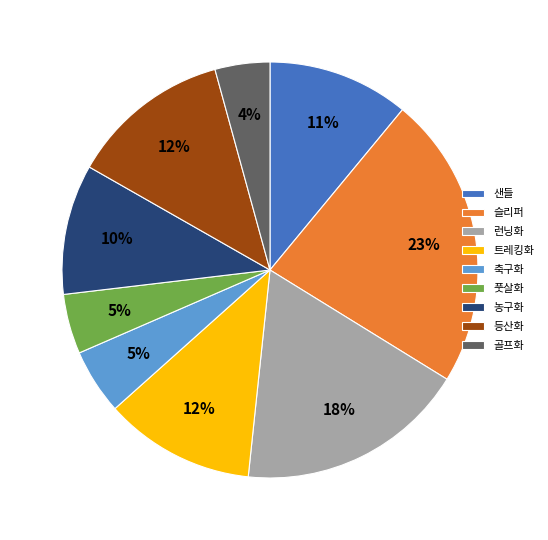

Does 골프화 account for over 50% of the chart?

No